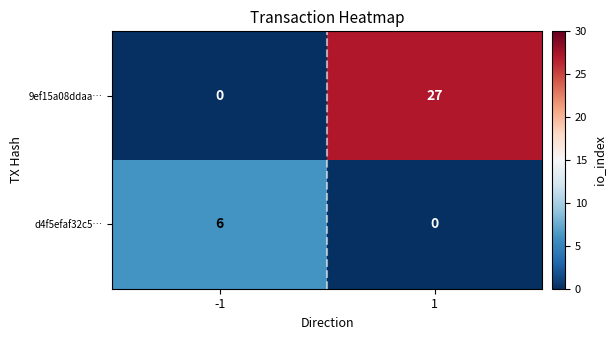

What is the difference between the 9ef15a08ddaa… values at 1 and -1?

27